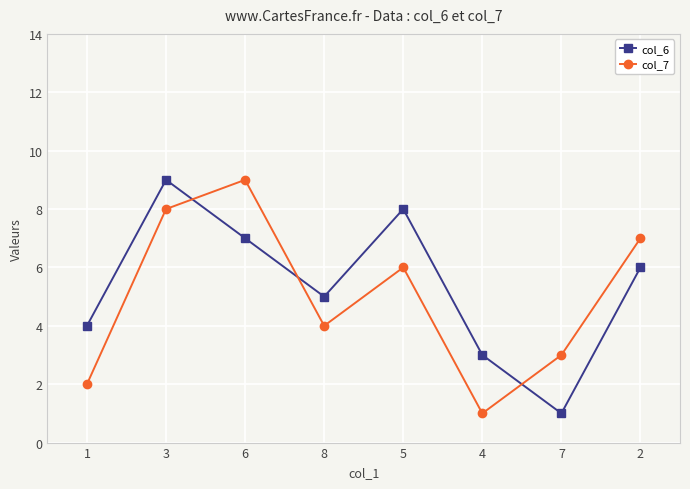

What is the maximum value for col_7?

9